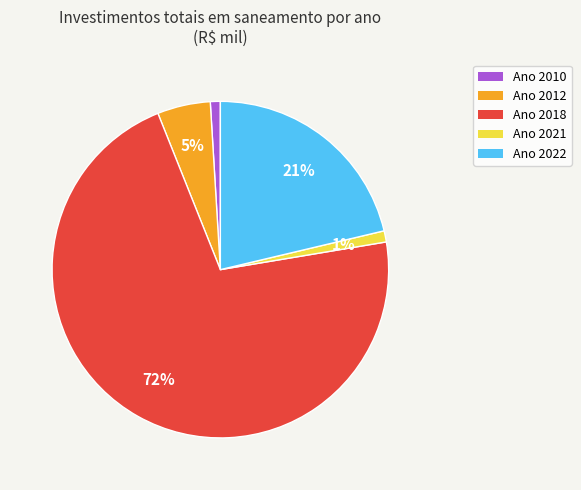

How many segments does this pie chart have?

5